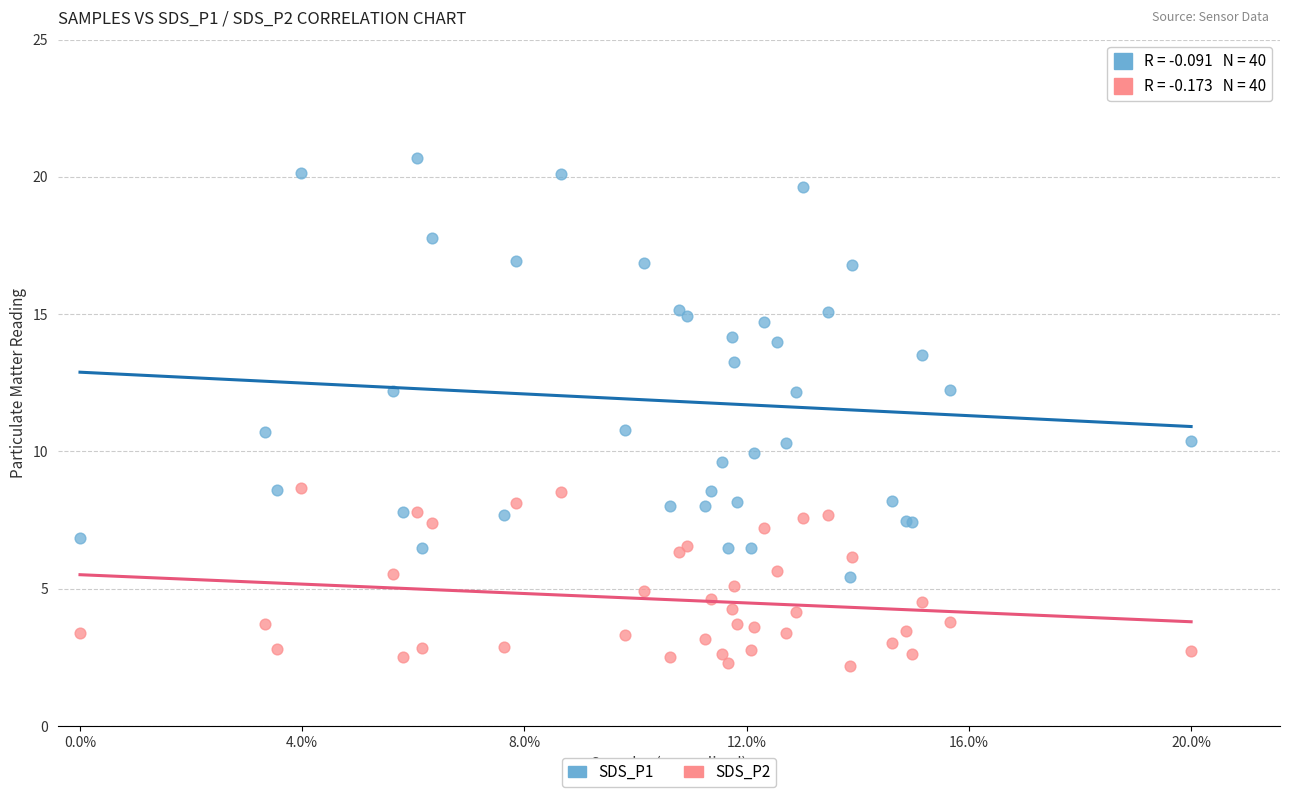

Which series reaches the maximum Y coordinate?

SDS_P1